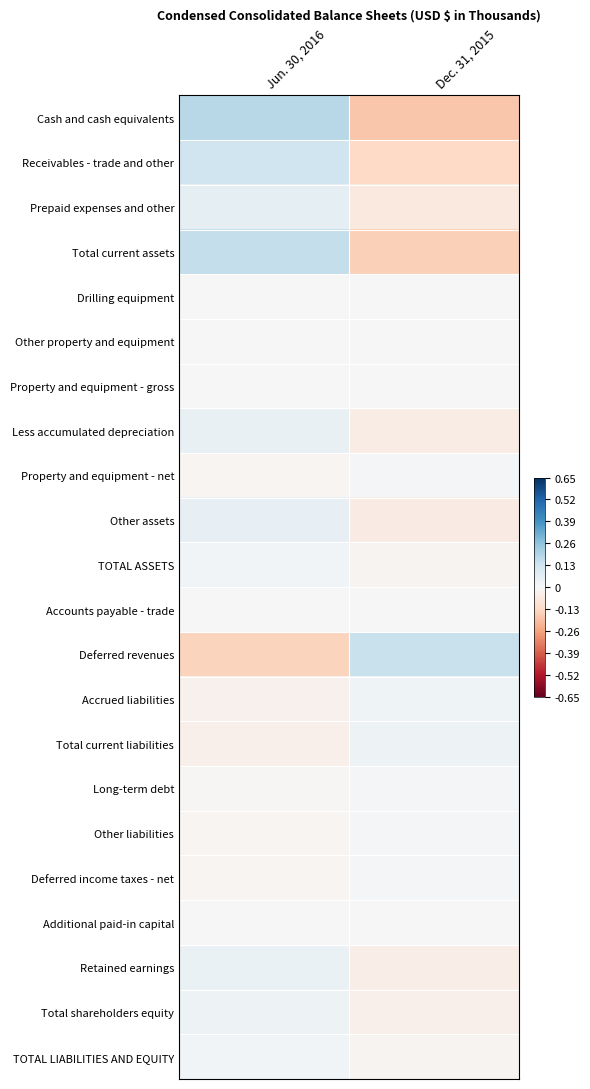

Reading left to right, what are all the values shown in this chart?

Cash and cash equivalents: Jun. 30, 2016=0.2	Dec. 31, 2015=-0.2
Receivables - trade and other: Jun. 30, 2016=0.1	Dec. 31, 2015=-0.1
Prepaid expenses and other: Jun. 30, 2016=0.1	Dec. 31, 2015=-0.1
Total current assets: Jun. 30, 2016=0.2	Dec. 31, 2015=-0.2
Drilling equipment: Jun. 30, 2016=0.0	Dec. 31, 2015=-0.0
Other property and equipment: Jun. 30, 2016=0.0	Dec. 31, 2015=-0.0
Property and equipment - gross: Jun. 30, 2016=0.0	Dec. 31, 2015=-0.0
Less accumulated depreciation: Jun. 30, 2016=0.0	Dec. 31, 2015=-0.0
Property and equipment - net: Jun. 30, 2016=-0.0	Dec. 31, 2015=0.0
Other assets: Jun. 30, 2016=0.1	Dec. 31, 2015=-0.1
TOTAL ASSETS: Jun. 30, 2016=0.0	Dec. 31, 2015=-0.0
Accounts payable - trade: Jun. 30, 2016=0.0	Dec. 31, 2015=-0.0
Deferred revenues: Jun. 30, 2016=-0.1	Dec. 31, 2015=0.1
Accrued liabilities: Jun. 30, 2016=-0.0	Dec. 31, 2015=0.0
Total current liabilities: Jun. 30, 2016=-0.0	Dec. 31, 2015=0.0
Long-term debt: Jun. 30, 2016=-0.0	Dec. 31, 2015=0.0
Other liabilities: Jun. 30, 2016=-0.0	Dec. 31, 2015=0.0
Deferred income taxes - net: Jun. 30, 2016=-0.0	Dec. 31, 2015=0.0
Additional paid-in capital: Jun. 30, 2016=0.0	Dec. 31, 2015=-0.0
Retained earnings: Jun. 30, 2016=0.0	Dec. 31, 2015=-0.0
Total shareholders equity: Jun. 30, 2016=0.0	Dec. 31, 2015=-0.0
TOTAL LIABILITIES AND EQUITY: Jun. 30, 2016=0.0	Dec. 31, 2015=-0.0